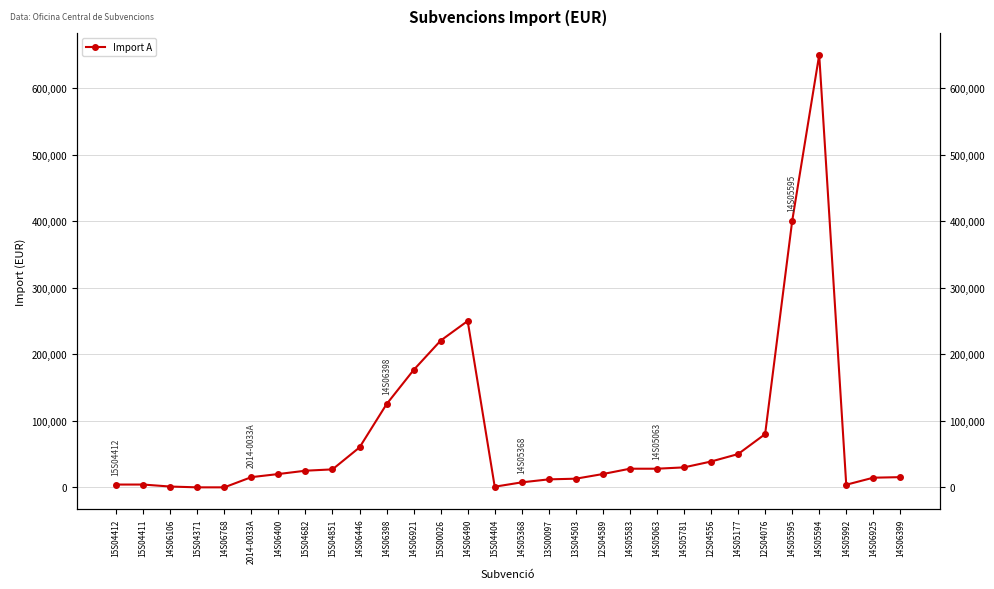

List the labels in order of value, largest first.

14S05594, 14S05595, 14S06490, 15S00026, 14S06921, 14S06398, 12S04076, 14S06446, 14S05177, 12S04556, 14S05781, 14S05583, 14S05063, 15S04851, 15S04682, 14S06400, 12S04589, 2014-0033A, 14S06399, 14S06925, 13S04503, 13S00097, 14S05368, 15S04412, 15S04411, 14S05992, 14S06106, 15S04404, 15S04371, 14S06768